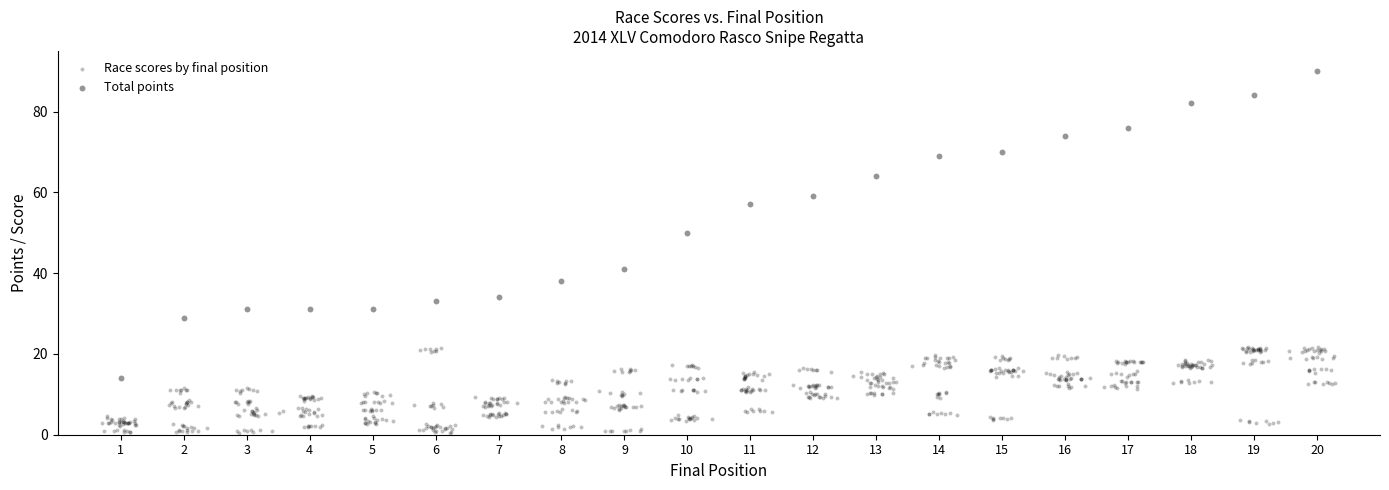

Which series contains the lowest Y value?

Race scores by final position